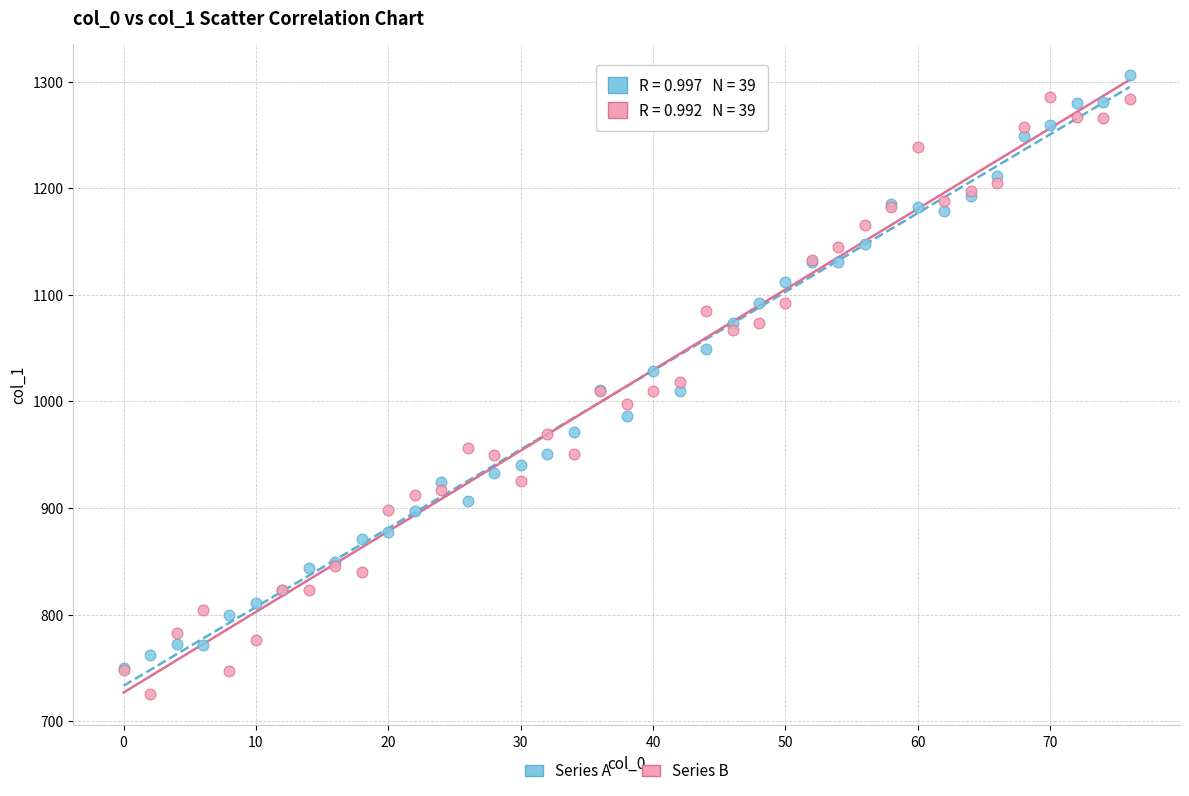

Which series contains the lowest Y value?

Series B